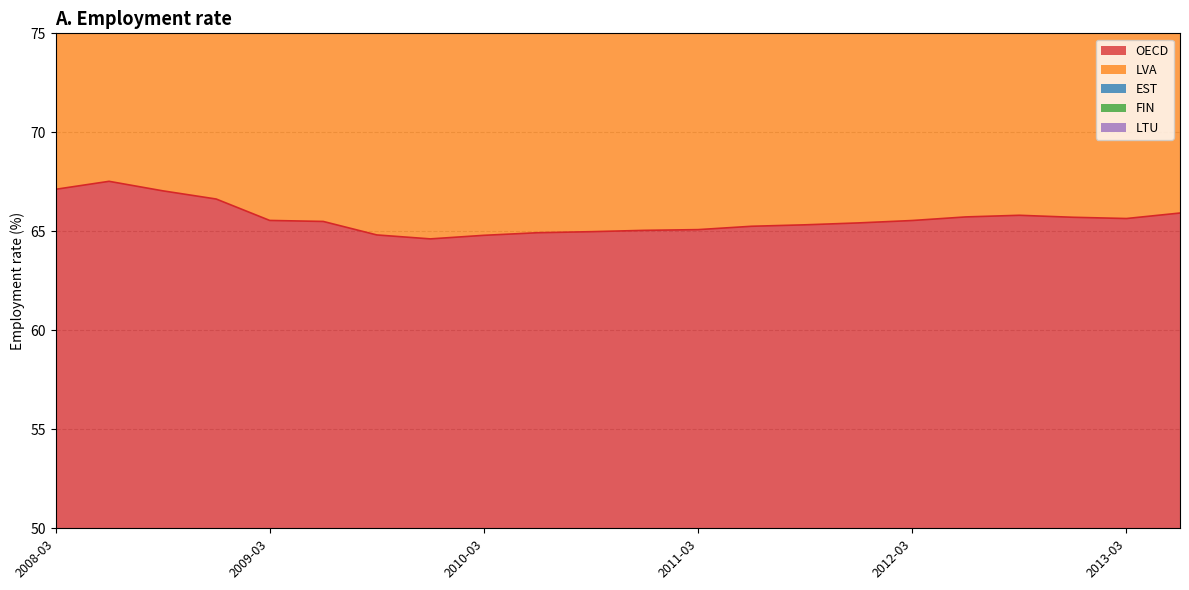

True or false: OECD and LVA intersect in this chart.

False